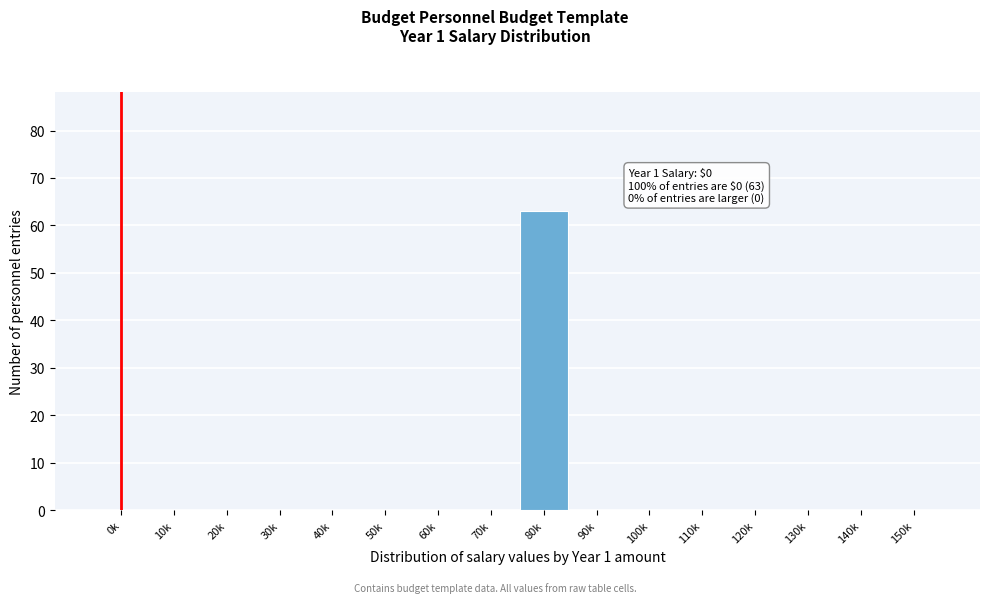

Reading left to right, transcribe all the data shown in this chart.

0k=0	10k=0	20k=0	30k=0	40k=0	50k=0	60k=0	70k=0	80k=63	90k=0	100k=0	110k=0	120k=0	130k=0	140k=0	150k=0